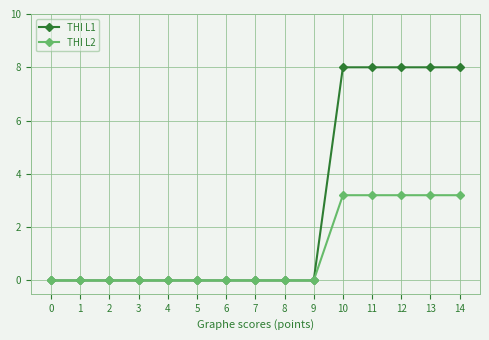

The THI L2 series shows -1.3 at 0. True or false?

False